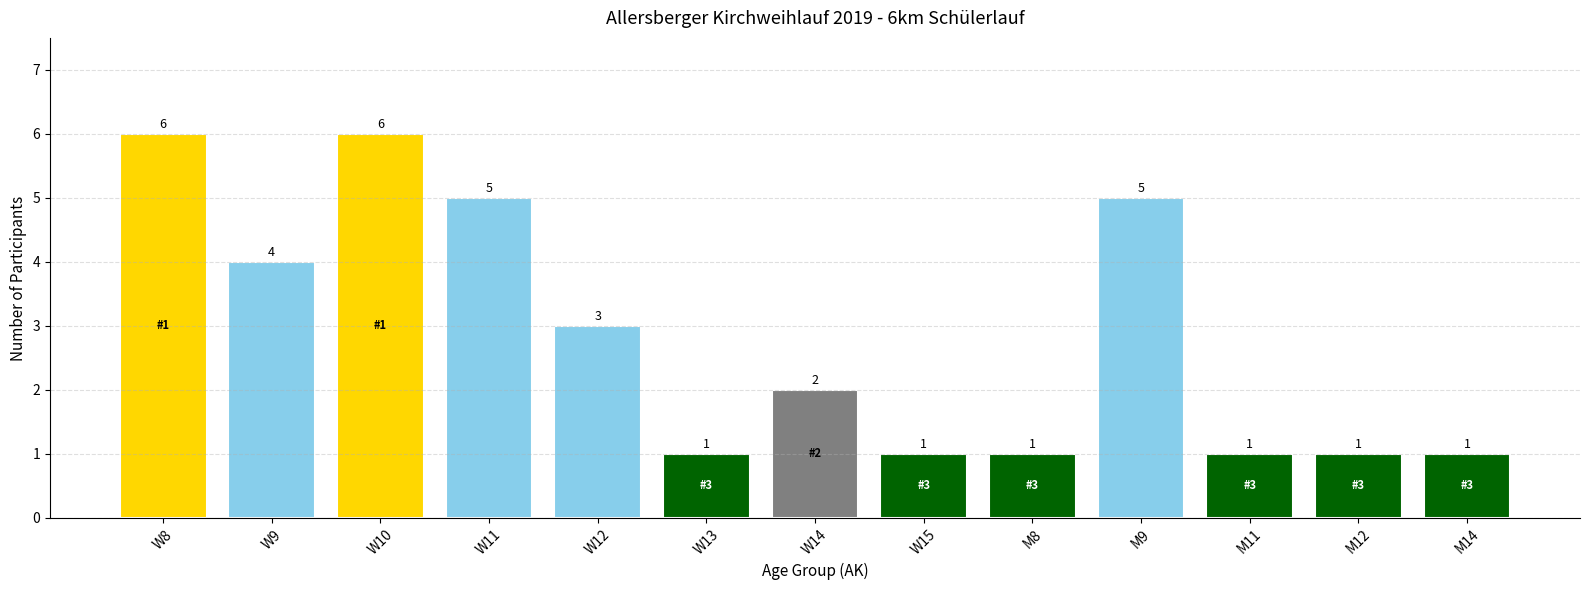

What is the difference between the maximum and minimum values?

5